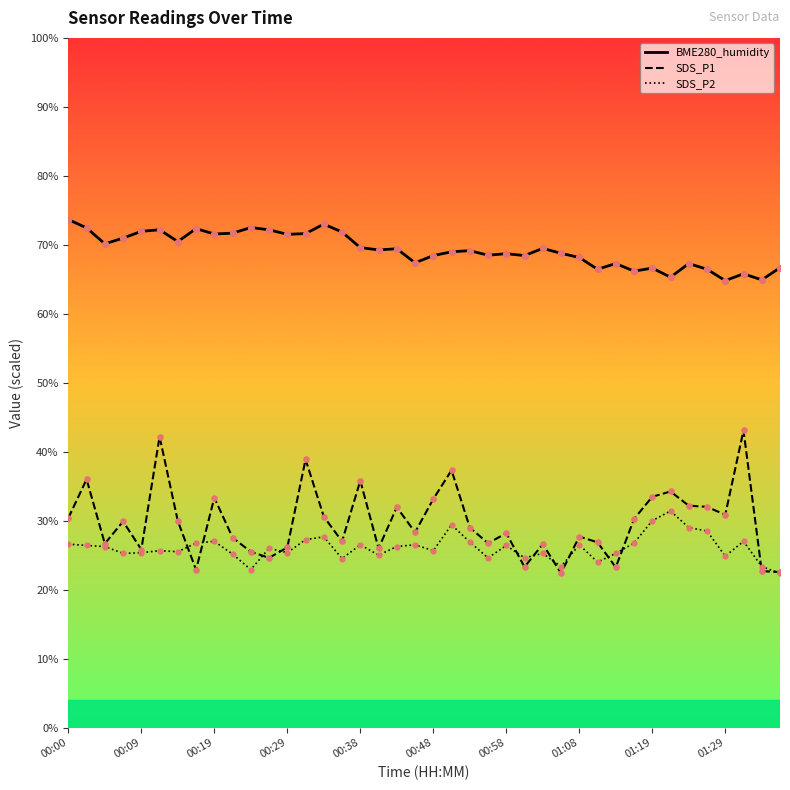

What are all the series names shown in the legend?

BME280_humidity, SDS_P1, SDS_P2